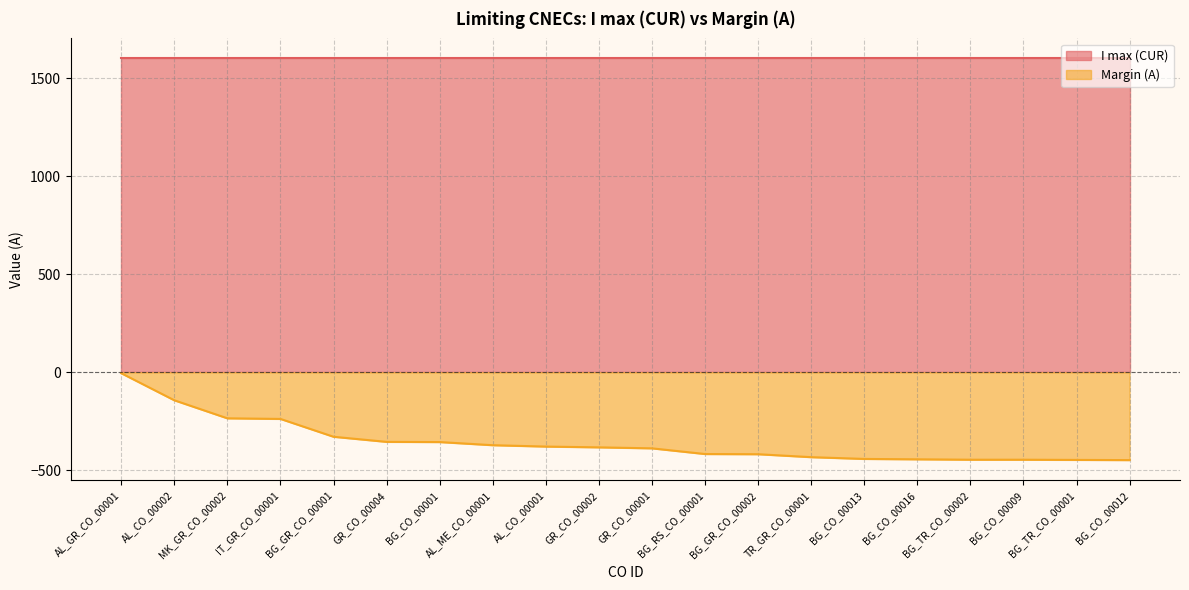

What is the difference between the values at IT_GR_CO_00001 and BG_CO_00013?

204